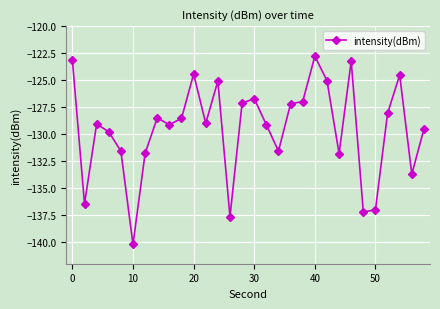

How many lines are shown in the chart?

1